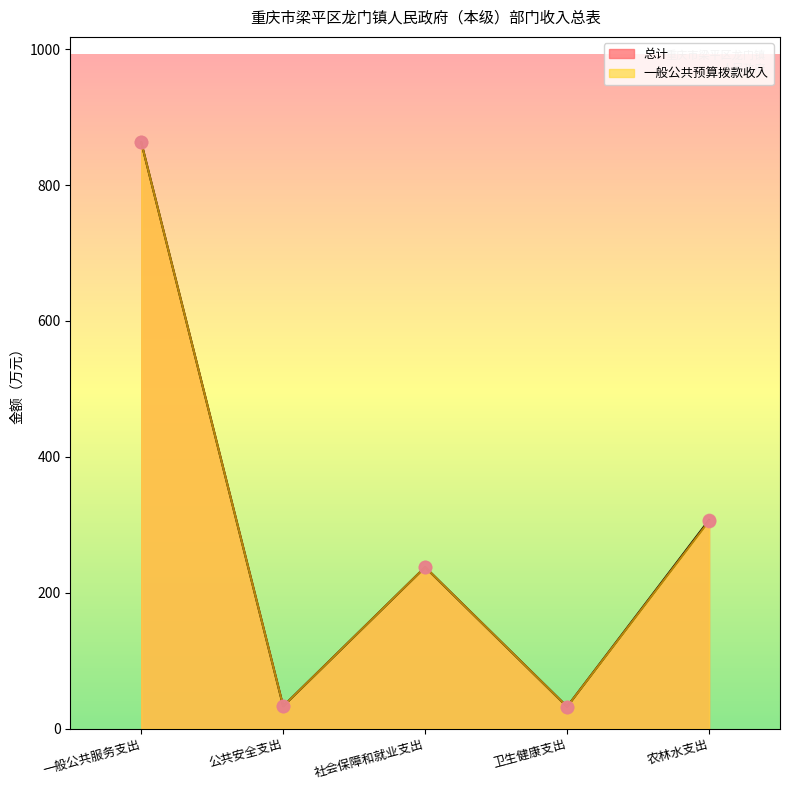

Which series has the widest spread of Y values?

总计